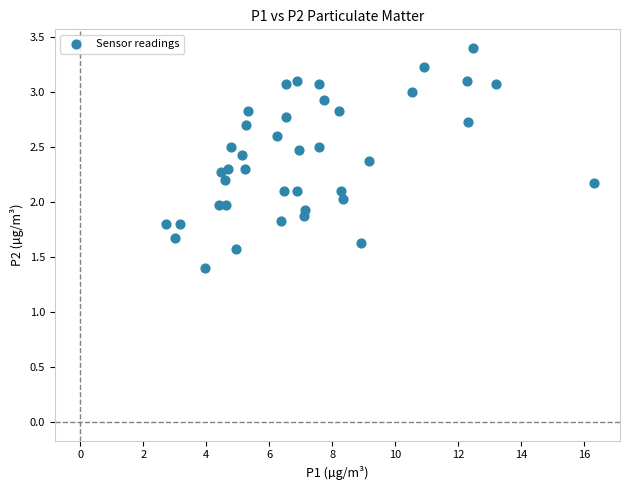

What is the range of X values (max minus min)?

13.6